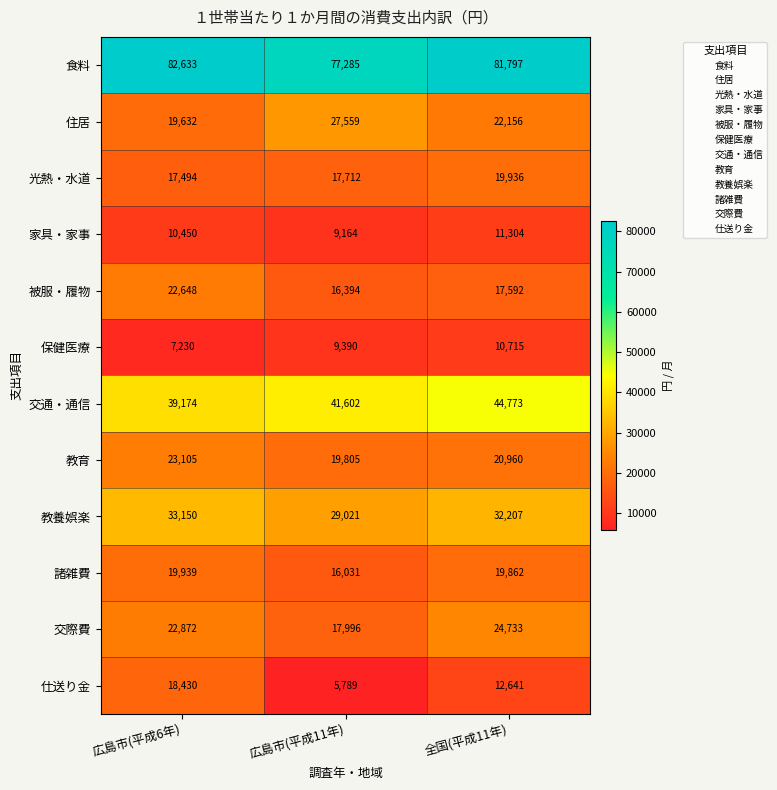

Which series has the widest spread of values?

仕送り金